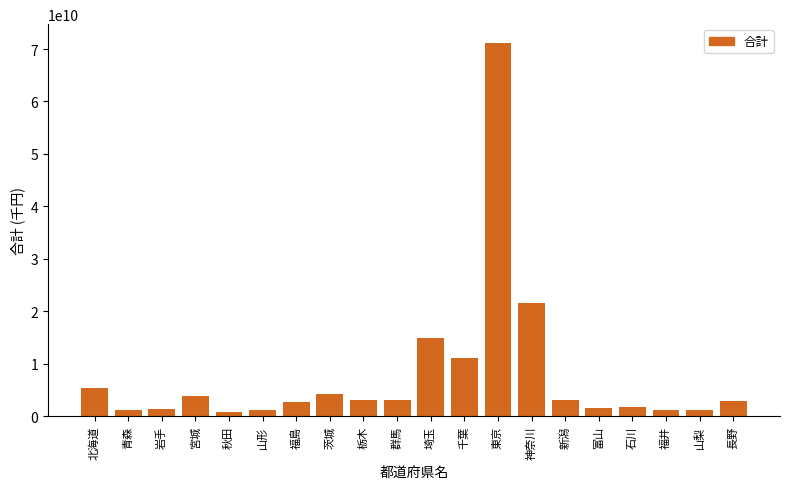

What is the sum of all values?

158189046468